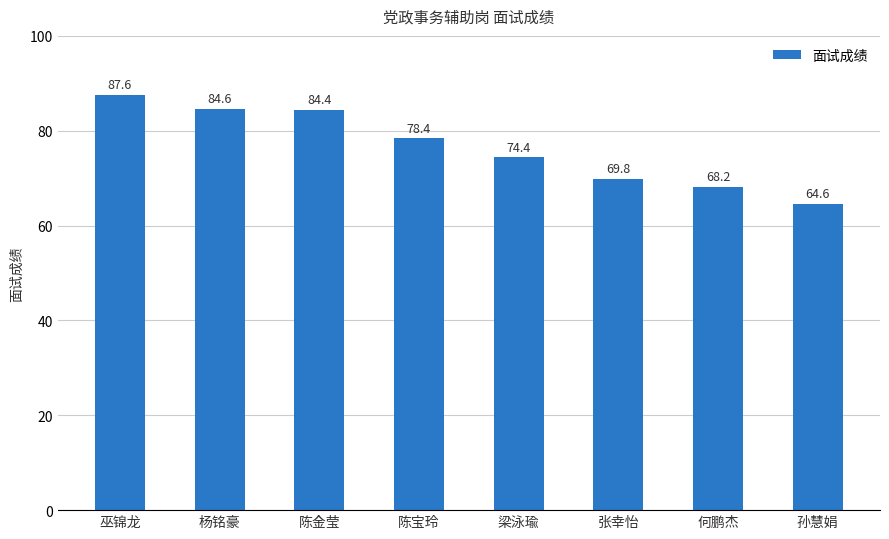

Between 孙慧娟 and 陈宝玲, which is larger?

陈宝玲